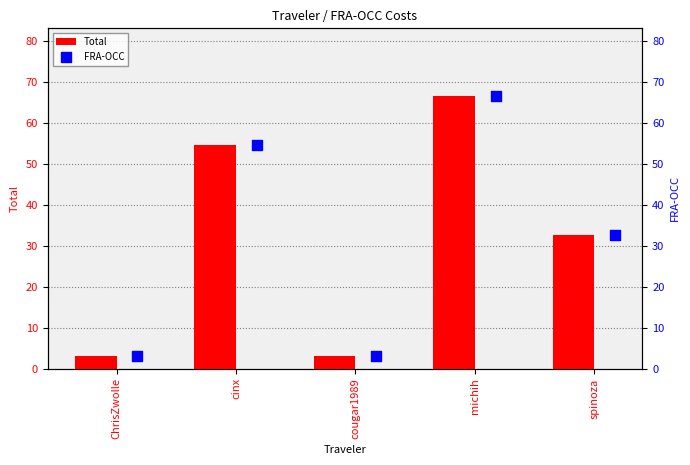

What is the minimum value for Total?

3.1